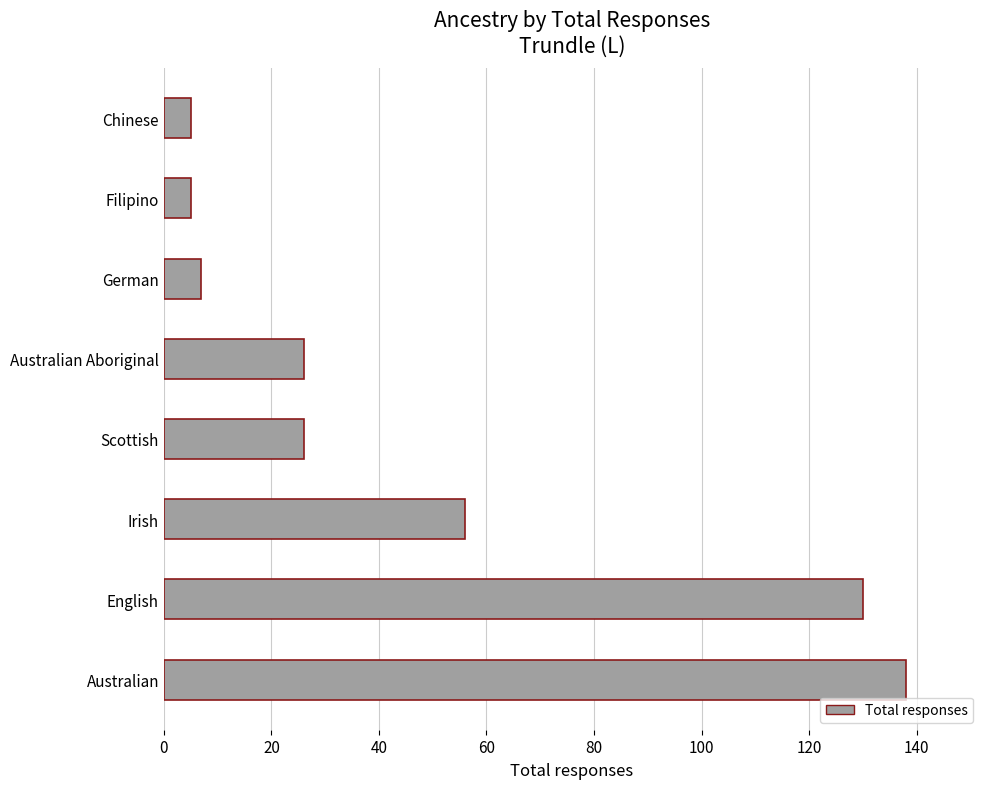

Reading bottom to top, transcribe all the data shown in this chart.

Australian=138	English=130	Irish=56	Scottish=26	Australian Aboriginal=26	German=7	Filipino=5	Chinese=5